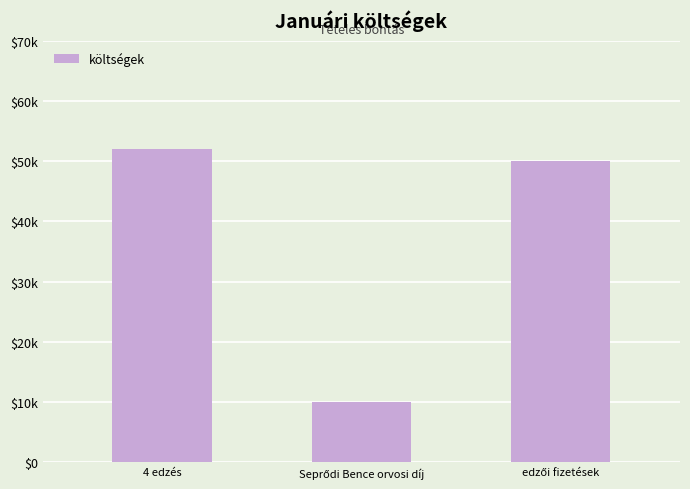

Which category has the lowest value across all series?

Seprődi Bence orvosi díj